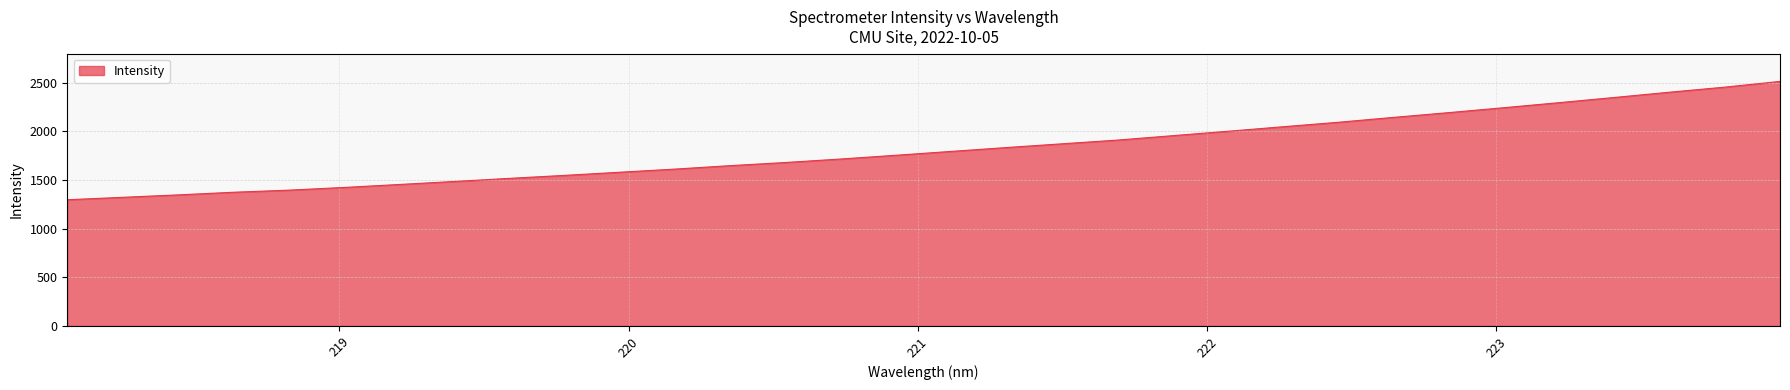

What is the difference between the maximum and minimum values?

1217.2